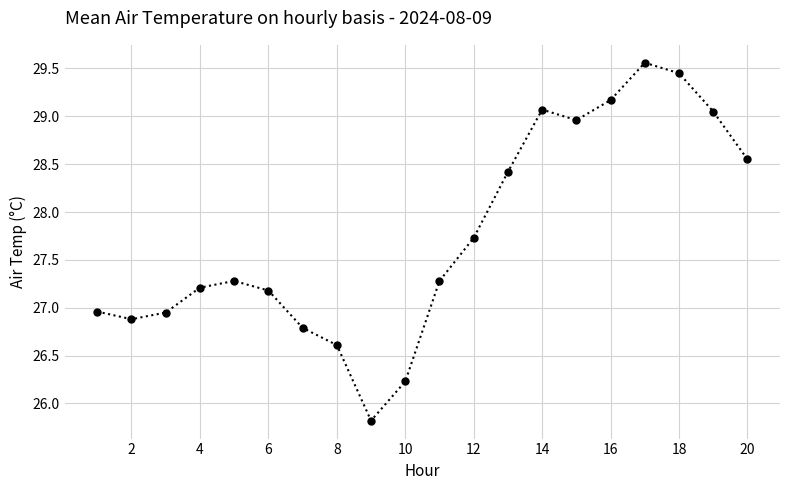

True or false: there are more than 1 points higher than both neighbors.

True